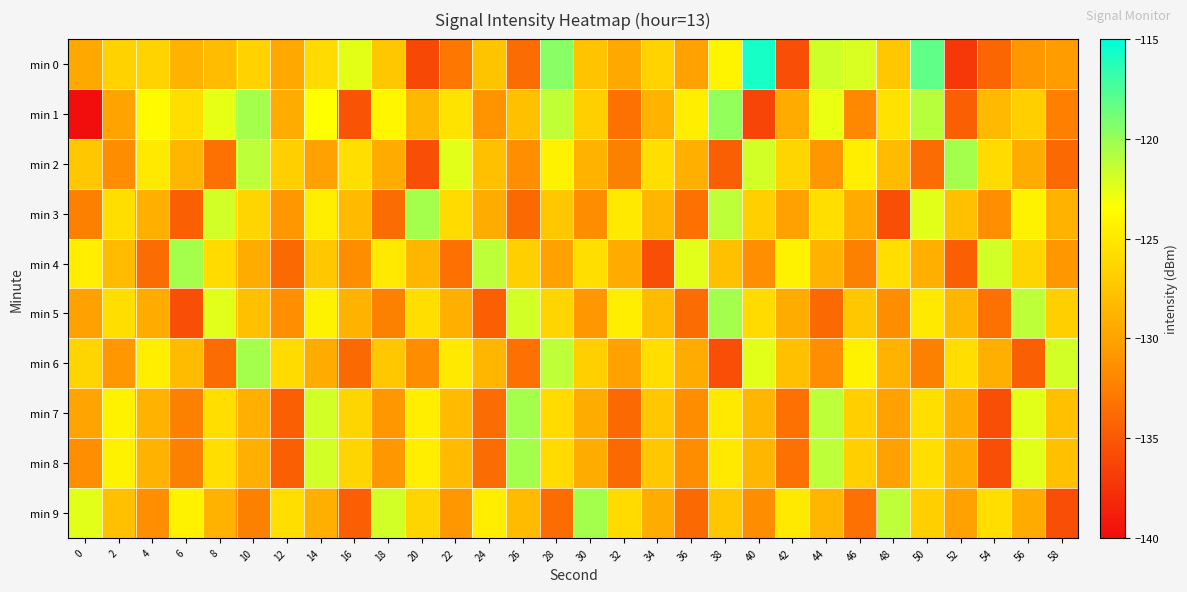

Which series has the largest range (max minus min)?

min 0